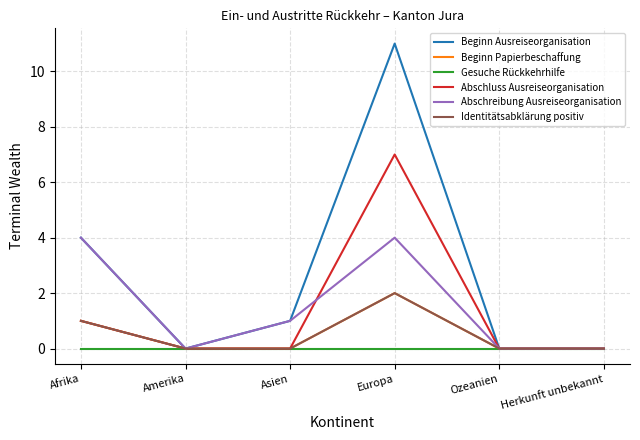

Is this an area chart (filled region under the line)?

No